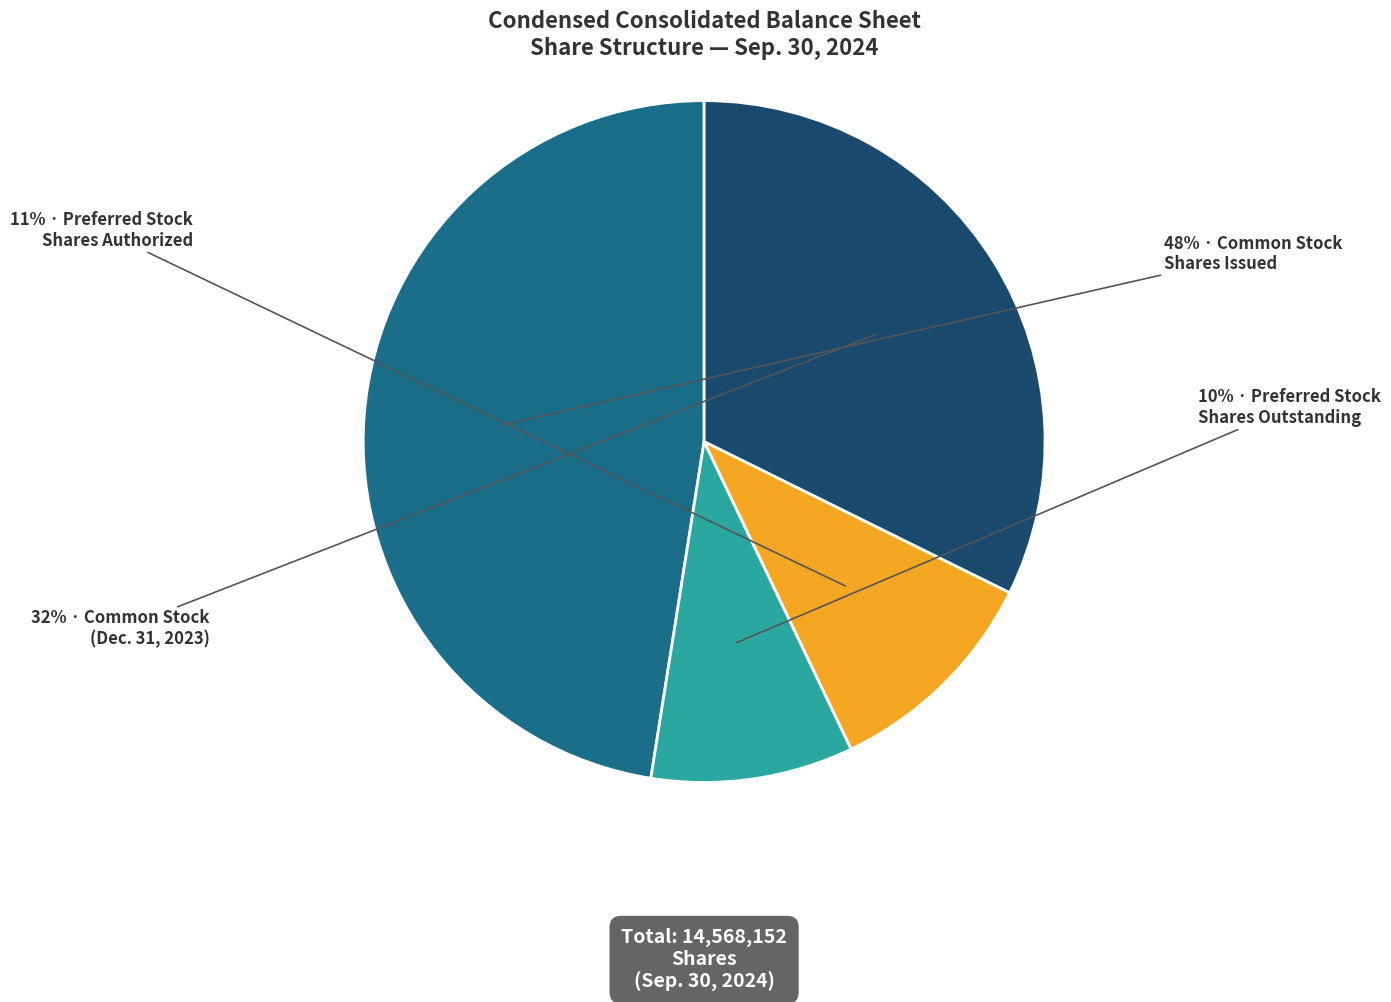

To the nearest percent, what is the difference between the largest and smallest slice percentages?

38%